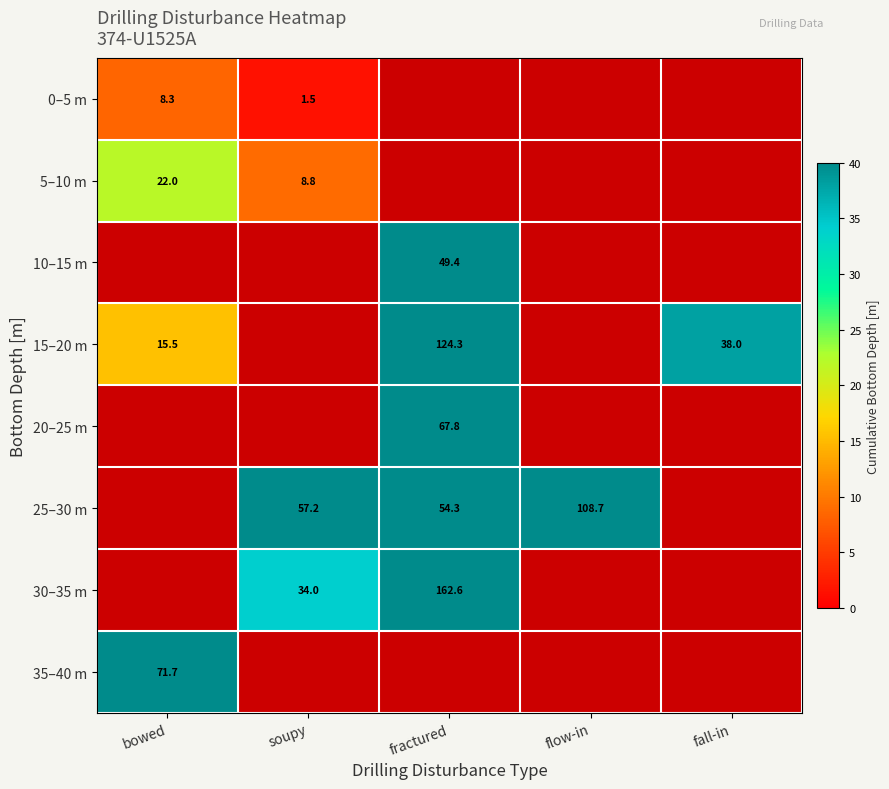

Which has a higher value, soupy or fall-in?

fall-in